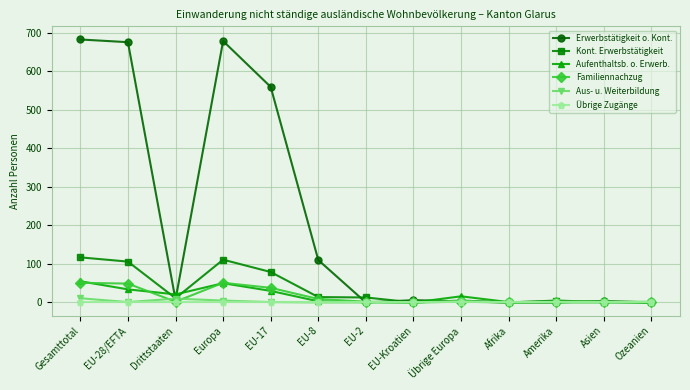

Is it true that Aufenthaltsb. o. Erwerb. equals 31 at EU-Kroatien?

False